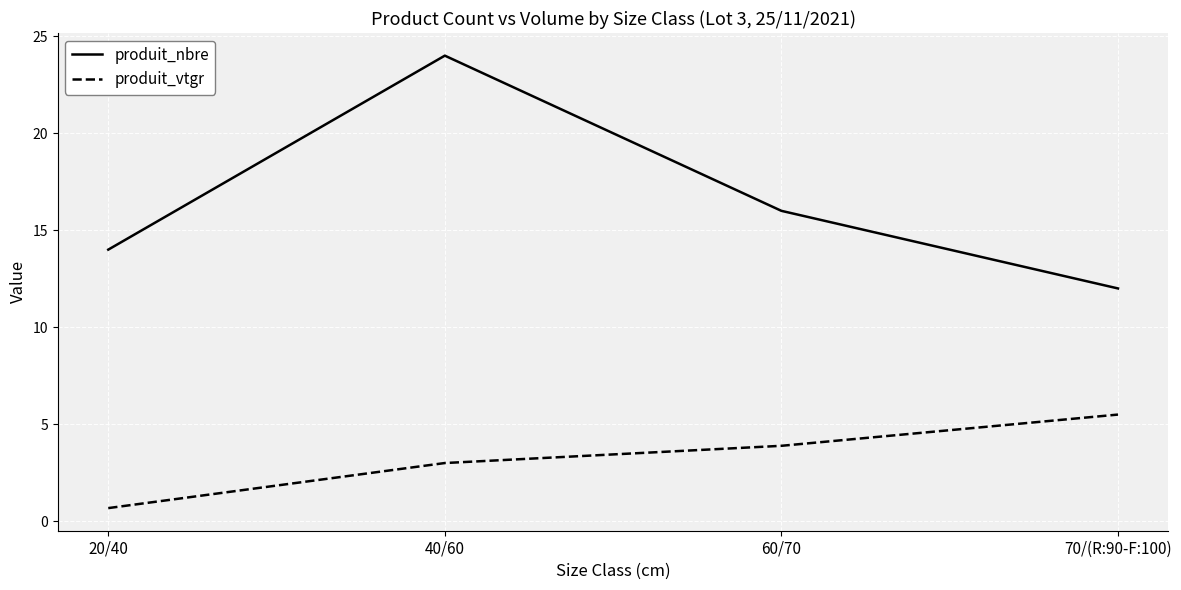

True or false: produit_nbre and produit_vtgr intersect in this chart.

False